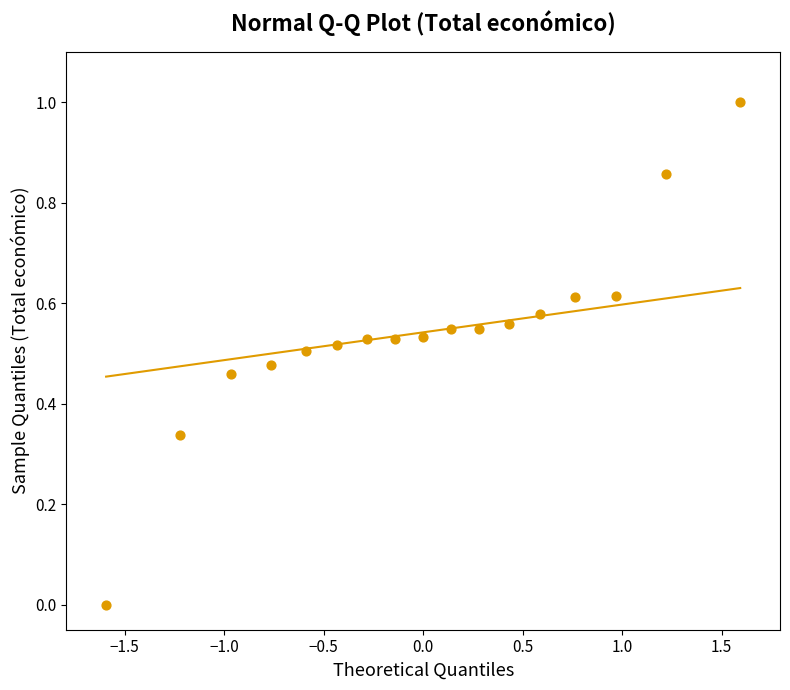

What is the range of X values (max minus min)?

3.2